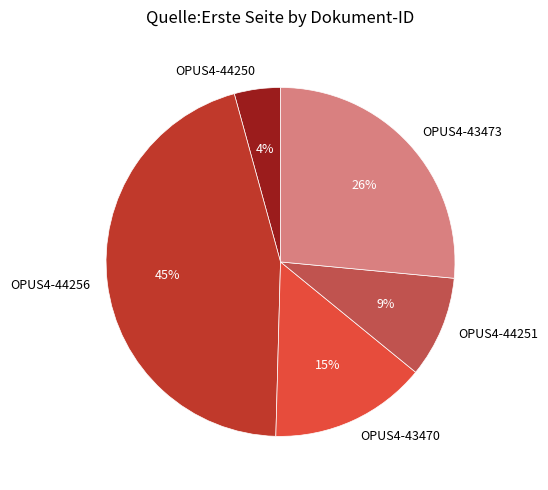

Do OPUS4-43470 and OPUS4-44256 together represent more than half of the pie?

Yes